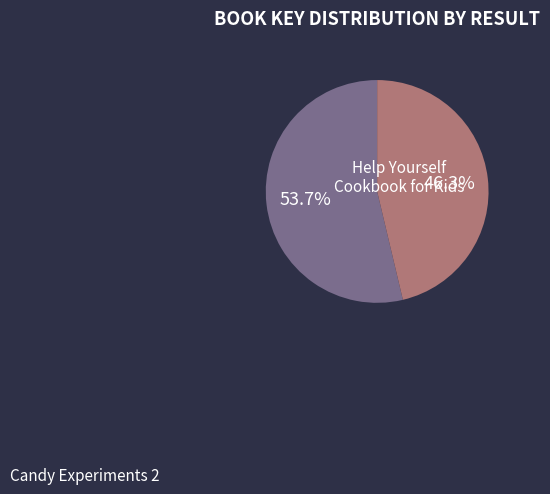

Does any single category account for the majority?

Yes